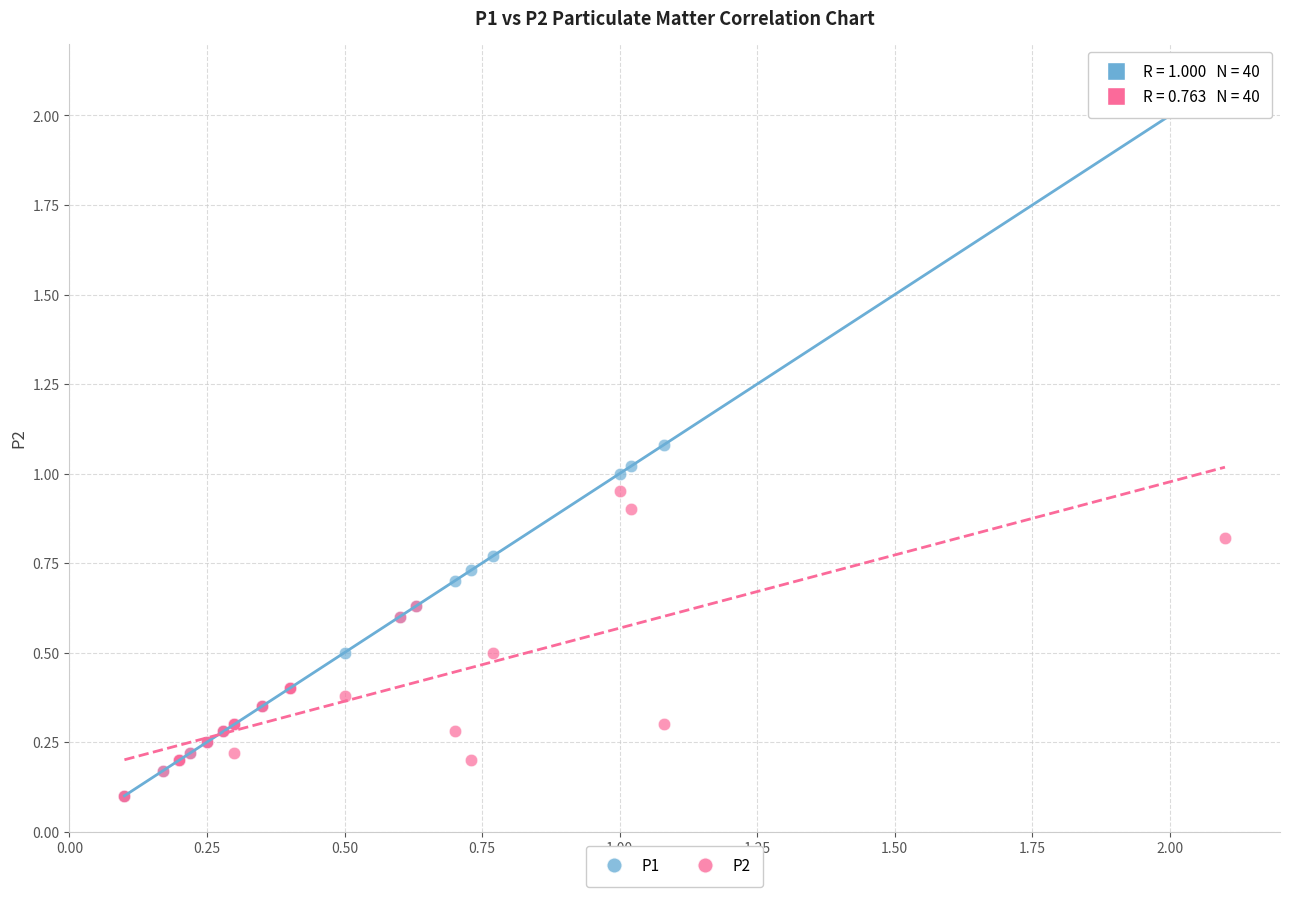

What are all the series names shown in the legend?

P1, P2